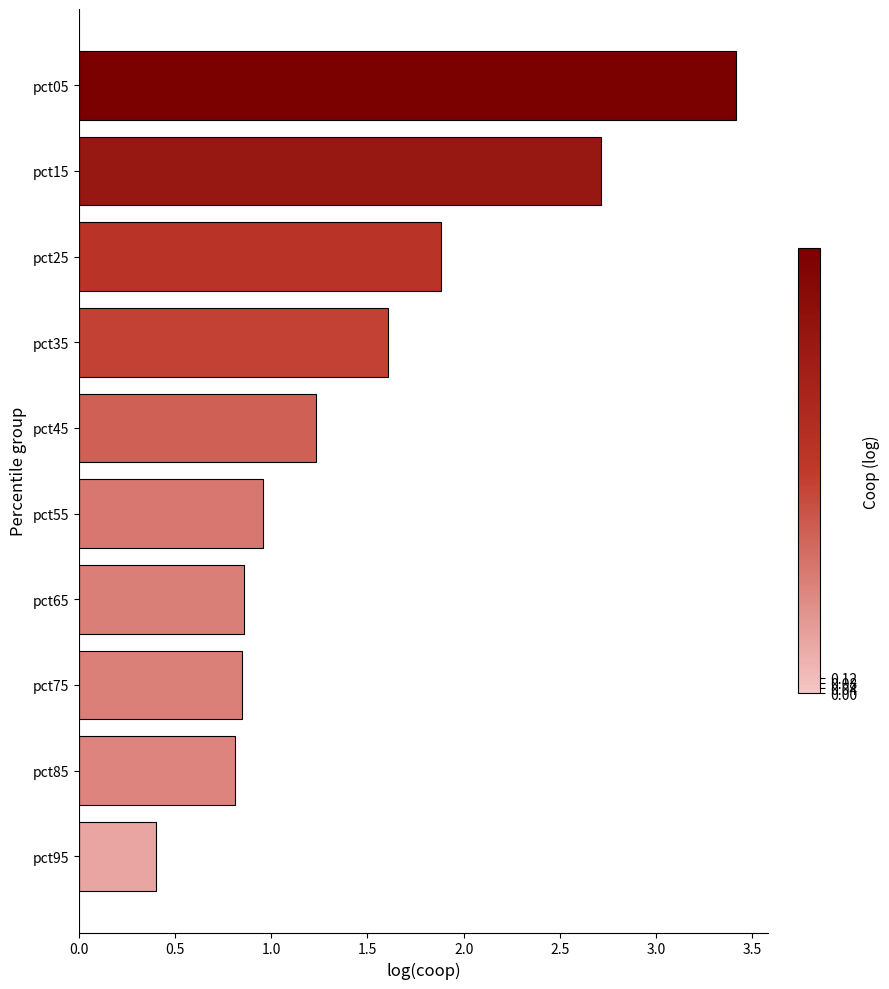

What is the maximum value shown in the chart?

3.4